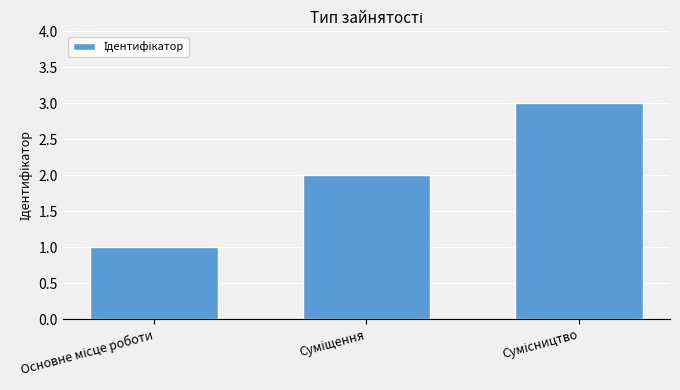

What is the greatest value displayed?

3